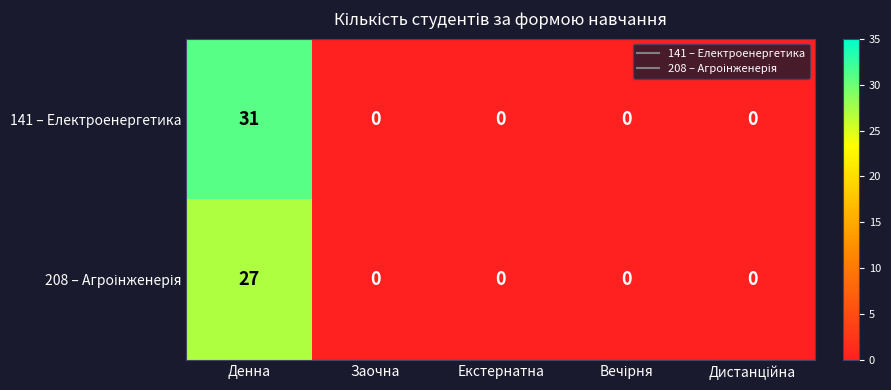

What is the sum of all 141 – Електроенергетика values?

31